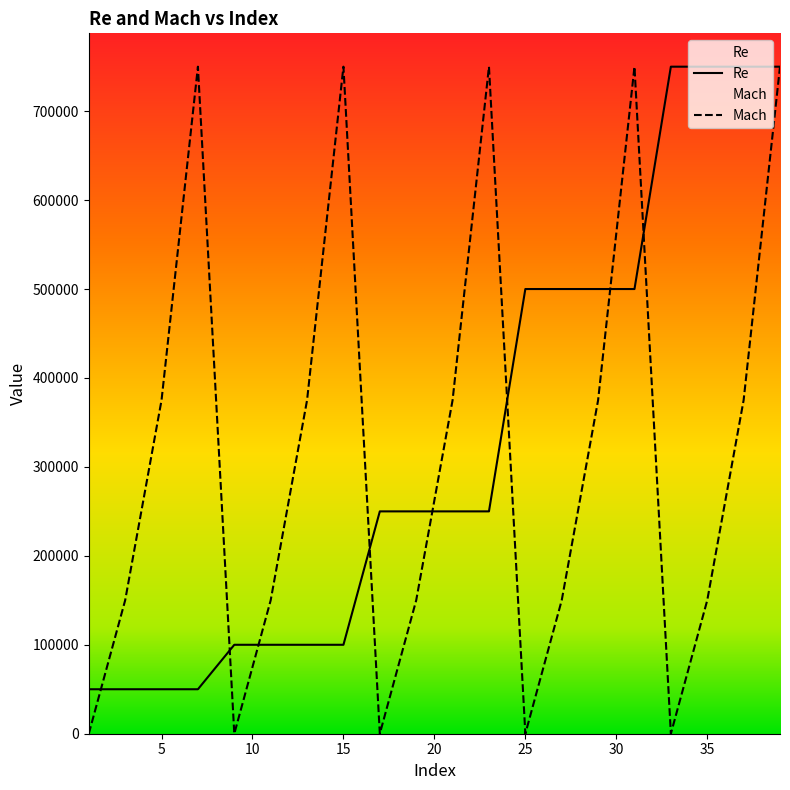

At which label is Re closest to 400000?

25